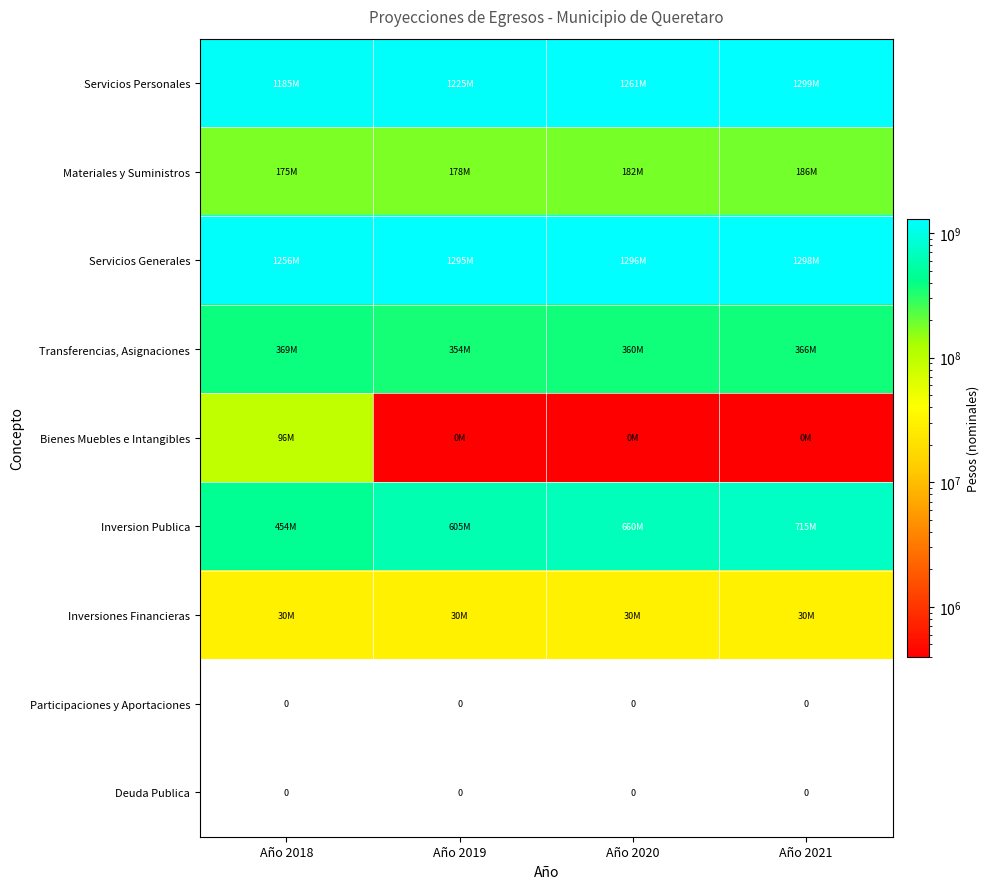

At which category is the sum across all series the highest?

Año 2021